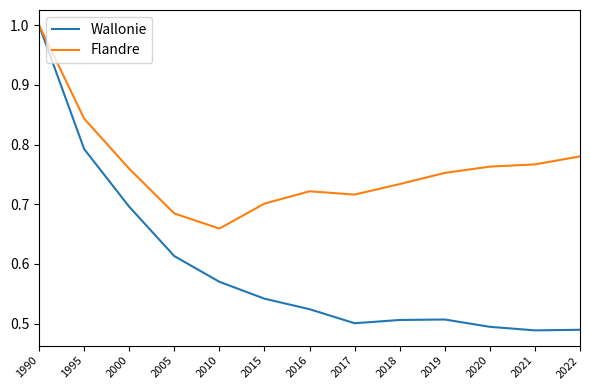

How many Flandre values are between 0 and 1?

13